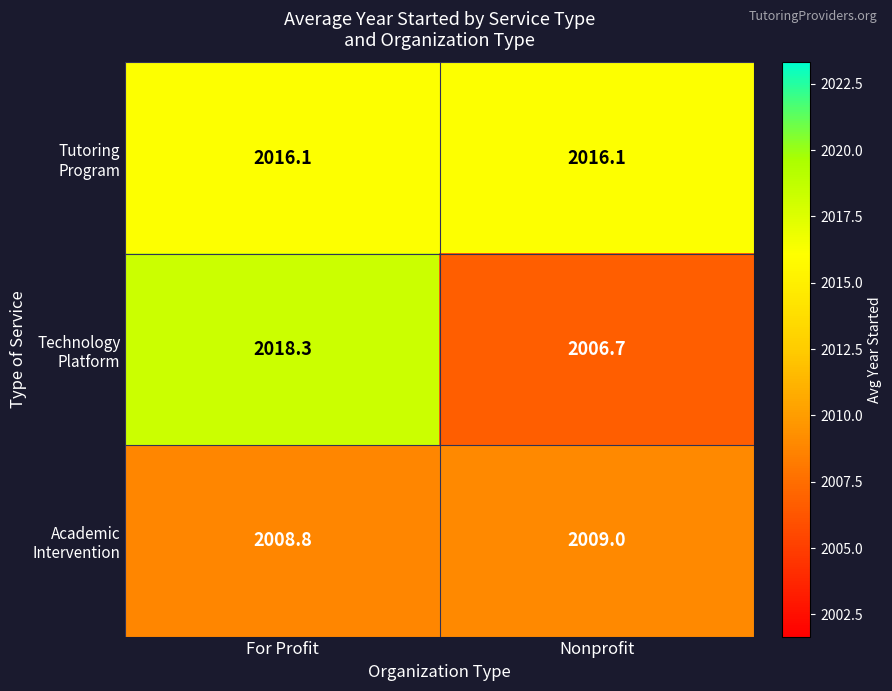

What is the spread (max minus min) of values at Nonprofit?

9.4